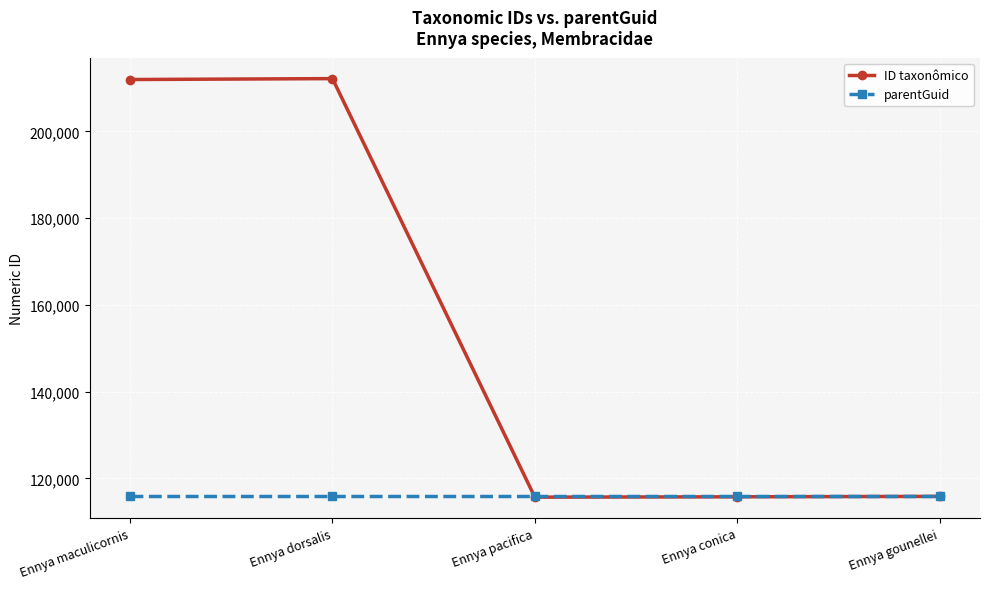

What is the approximate value of ID taxonômico at Ennya pacifica?

115696